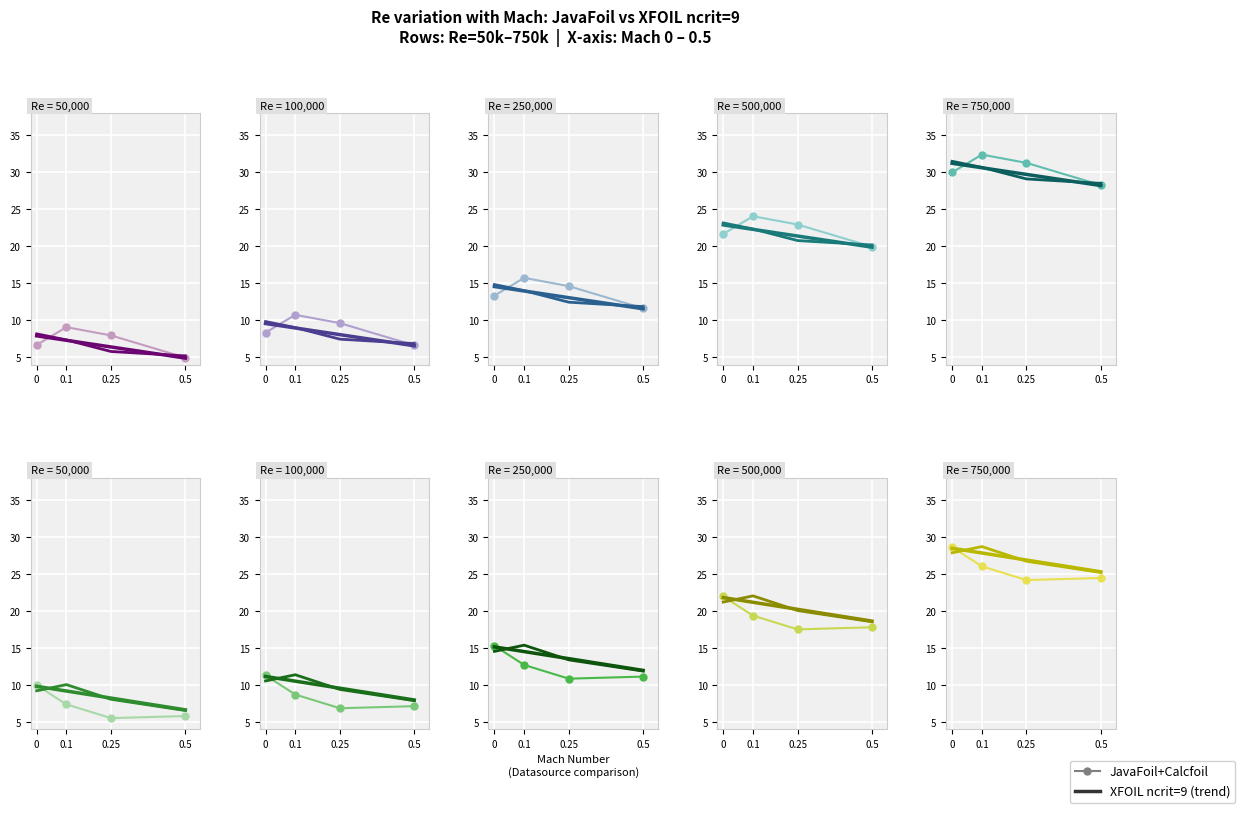

What are all the series names shown in the legend?

JavaFoil+Calcfoil, XFOIL ncrit=9